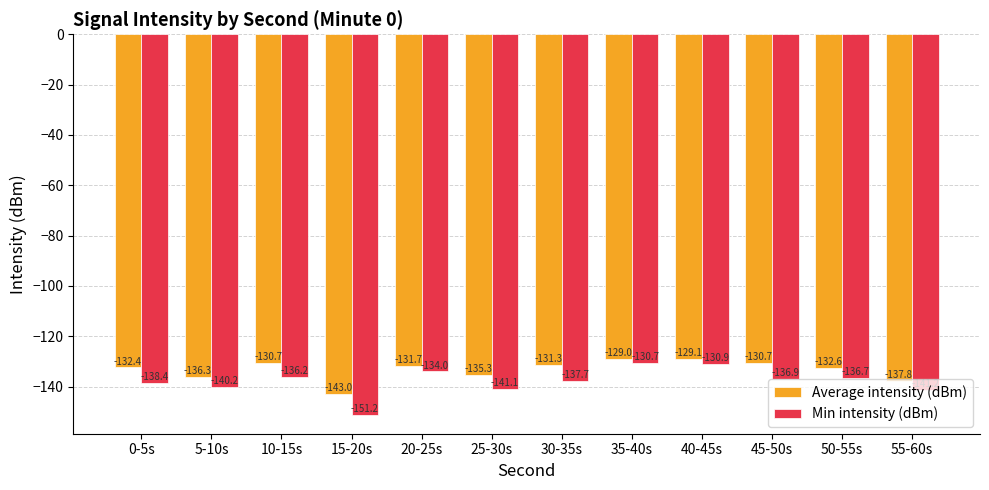

Rank the series at 15-20s from lowest to highest value.

Min intensity (dBm), Average intensity (dBm)